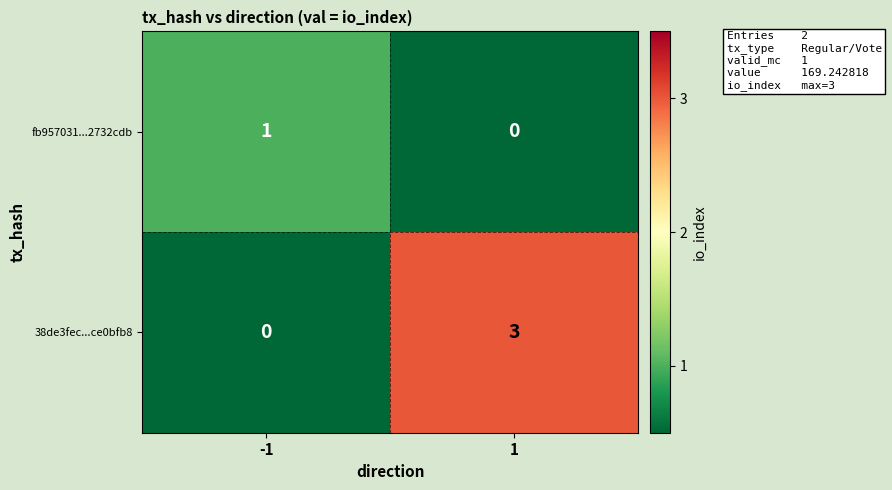

What is the spread (max minus min) of values at -1?

1